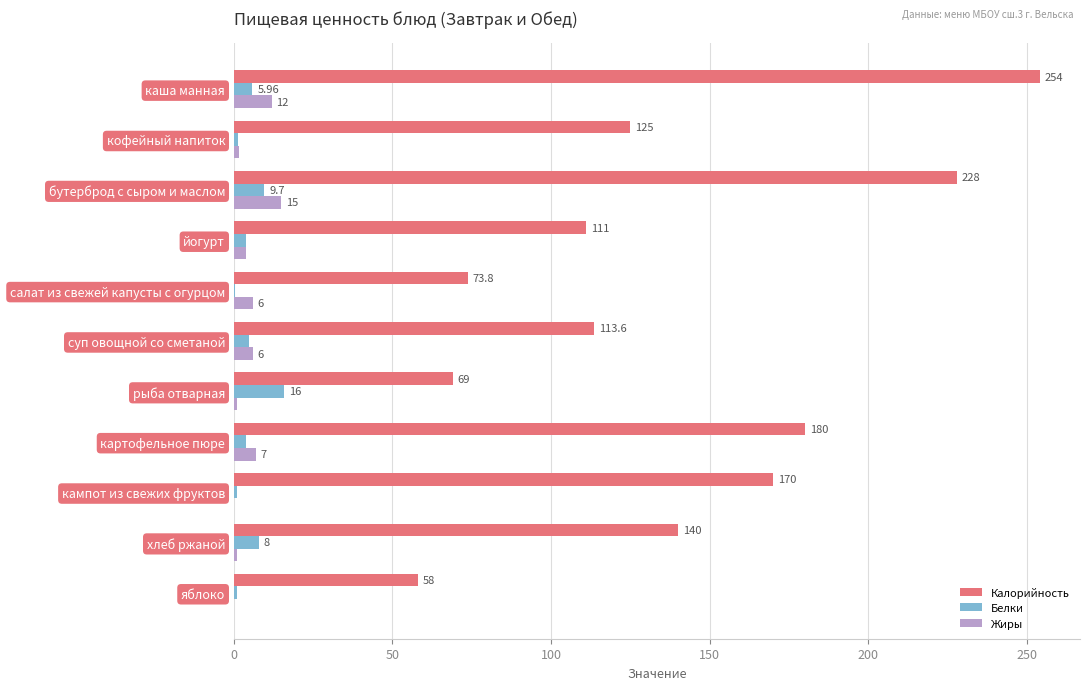

At which category is the sum across all series the highest?

каша манная